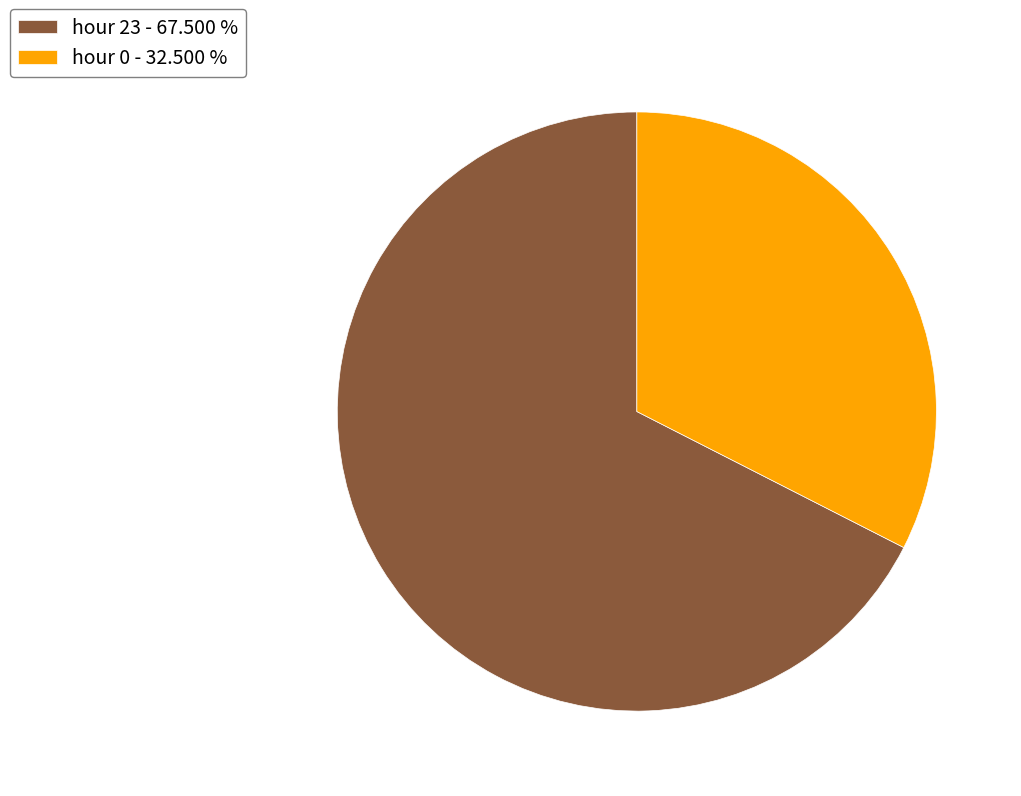

Is it true that hour 23 is 55% of the pie?

False